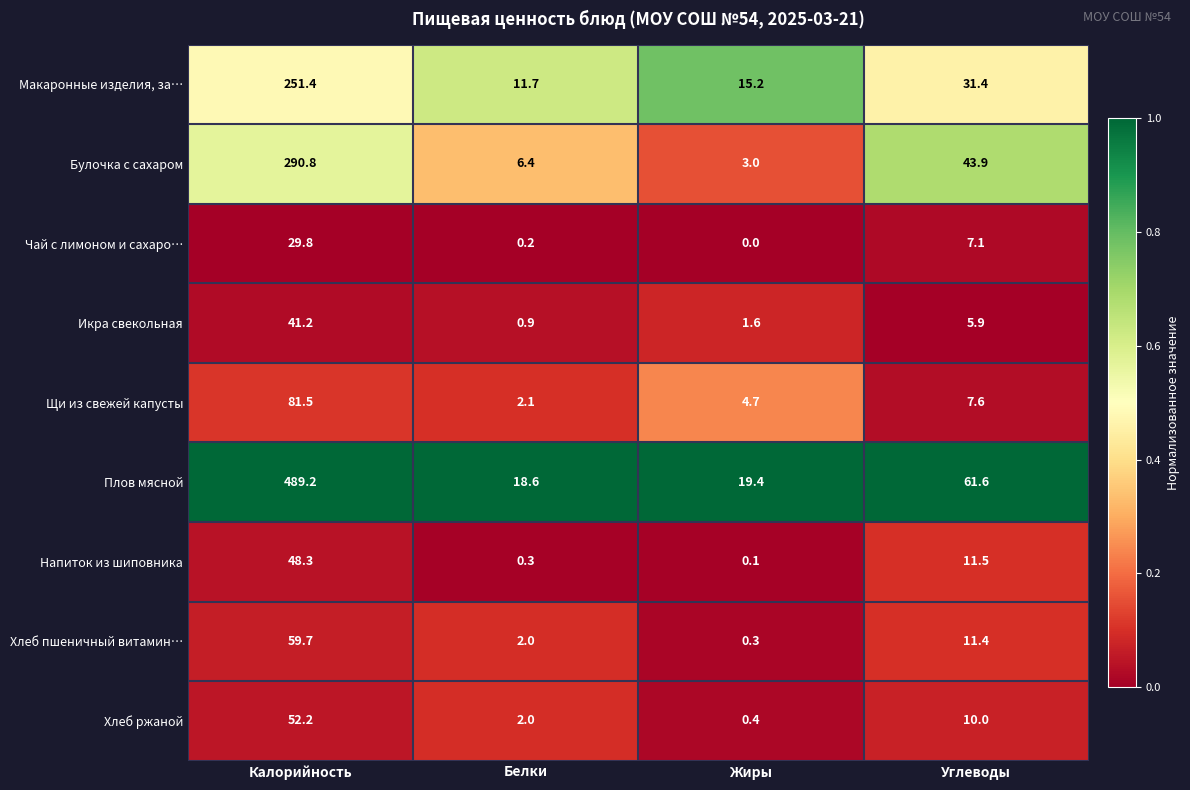

At which category is the sum across all series the highest?

Калорийность